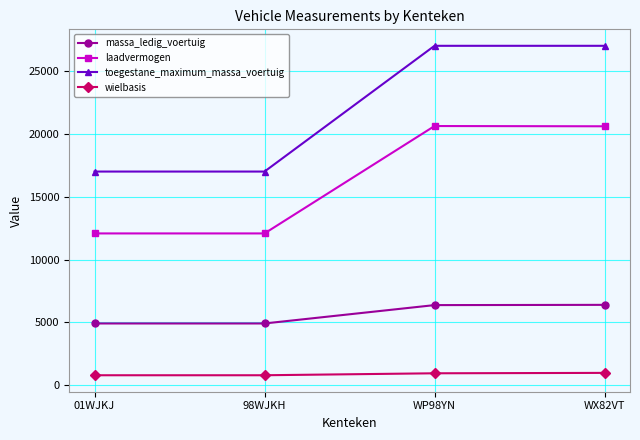

How many lines are shown in the chart?

4